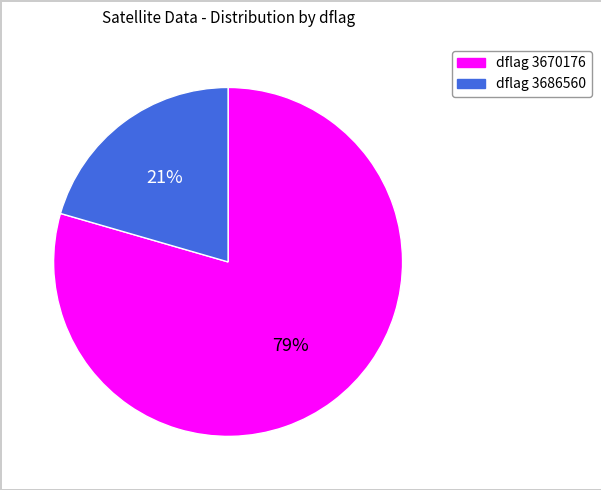

Does any single category account for the majority?

Yes